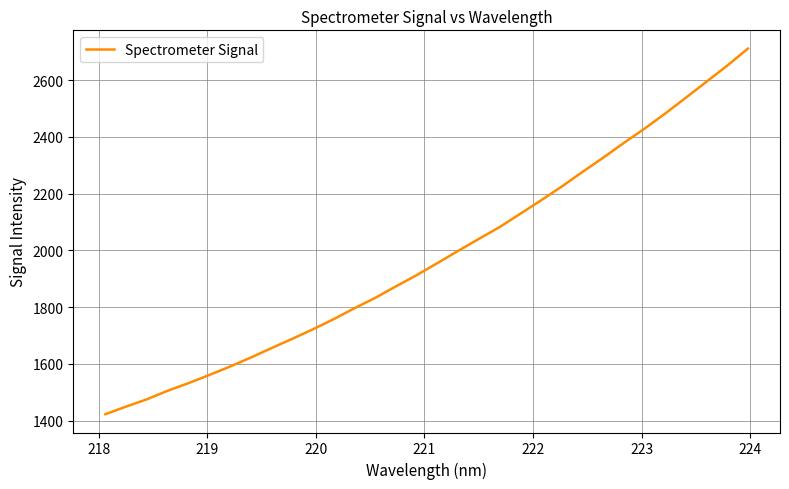

What is the greatest value displayed?

2711.1